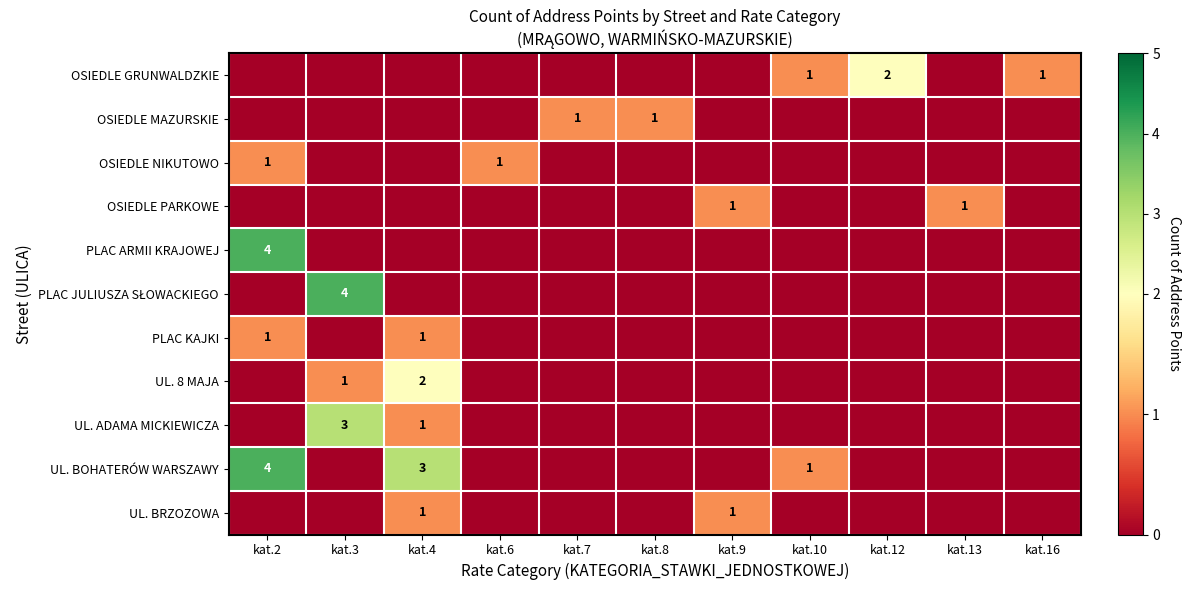

At which category is the sum across all series the highest?

kat.2